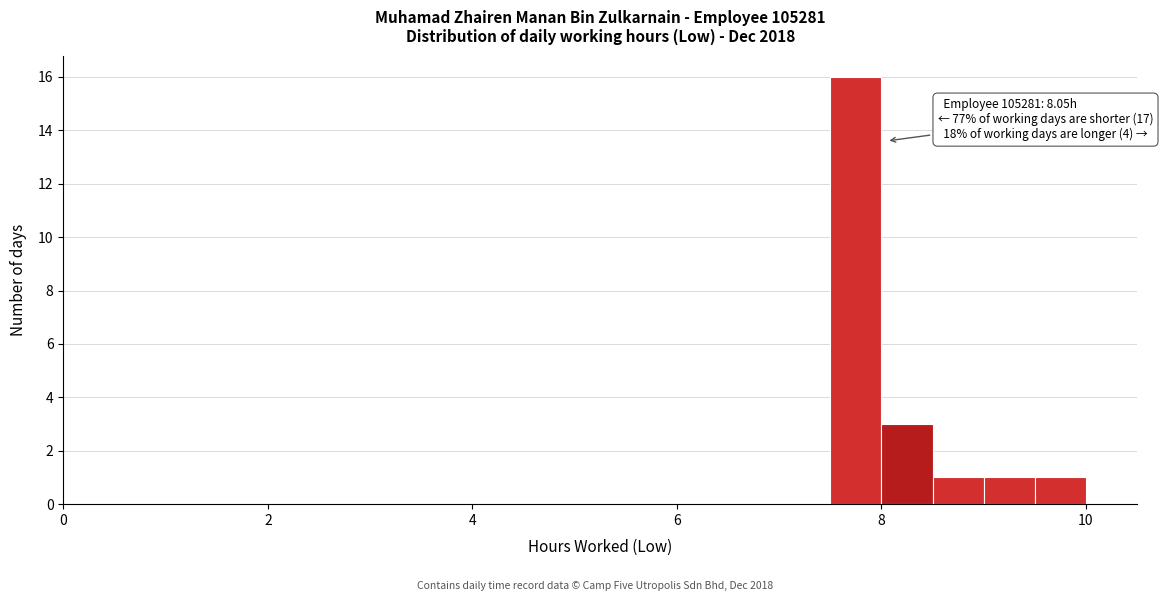

Around what value on the x-axis is the tallest bar? Give the approximate position of its centre, as read against the axis.

7.8